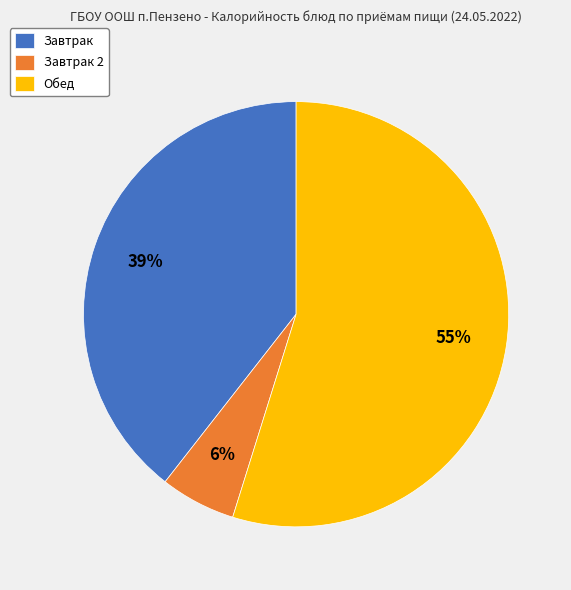

Which slice is the smallest?

Завтрак 2